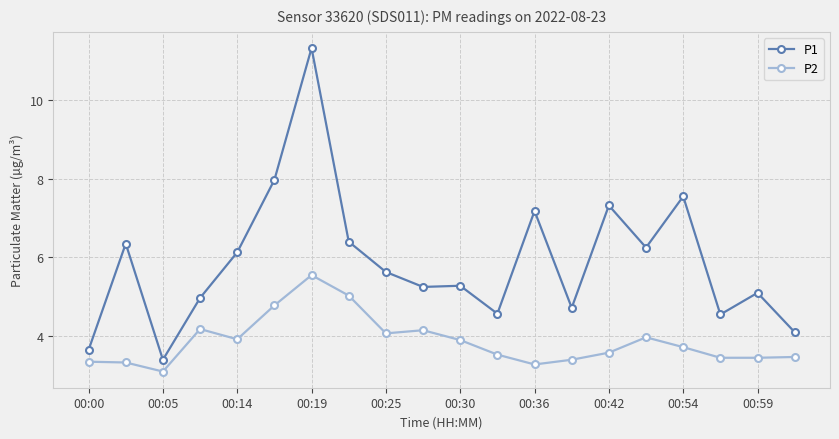

Which series has the widest spread of values?

P1